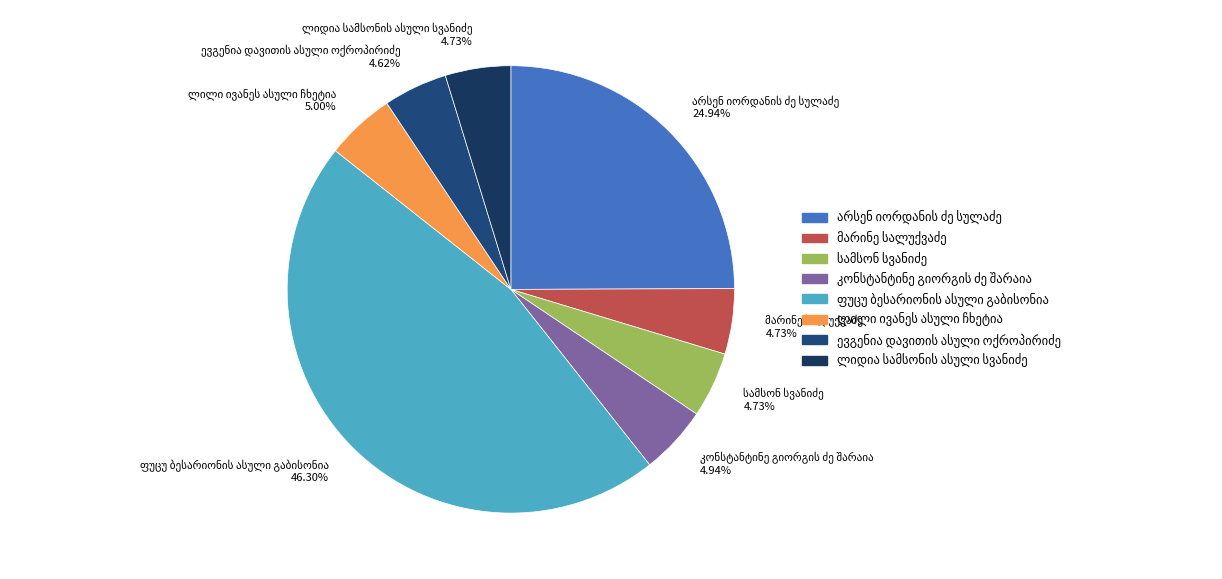

Does any single category account for the majority?

No